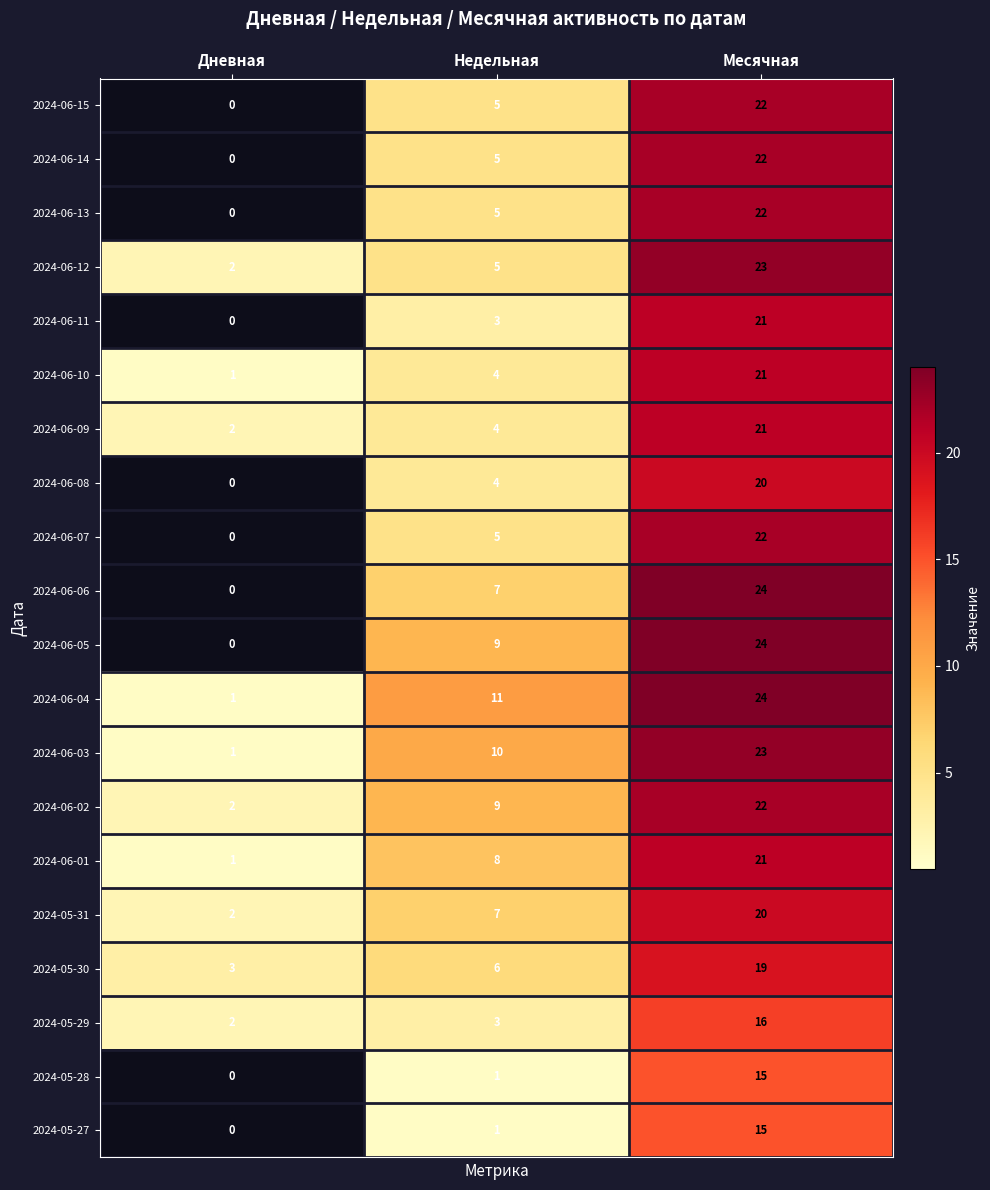

What is the difference between the 2024-06-05 values at Недельная and Дневная?

9